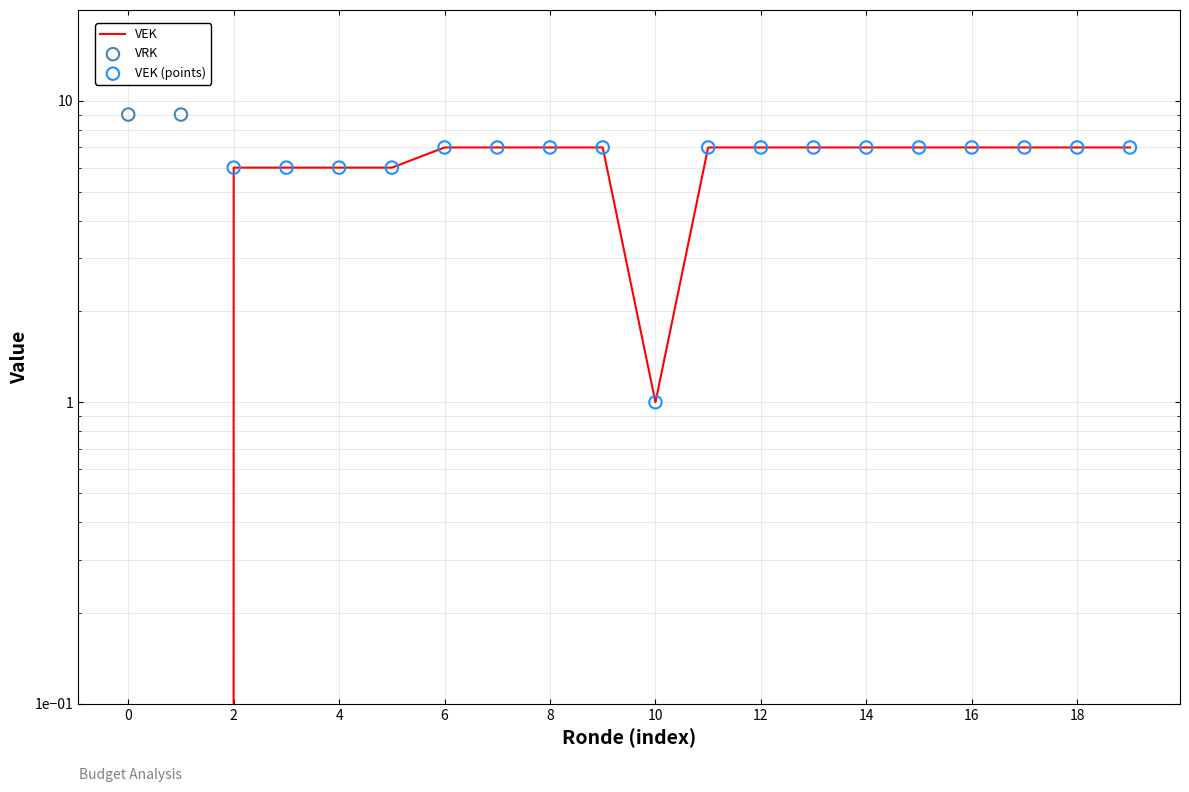

Is the value of VEK at 14 greater than the value of VRK at 17?

Yes